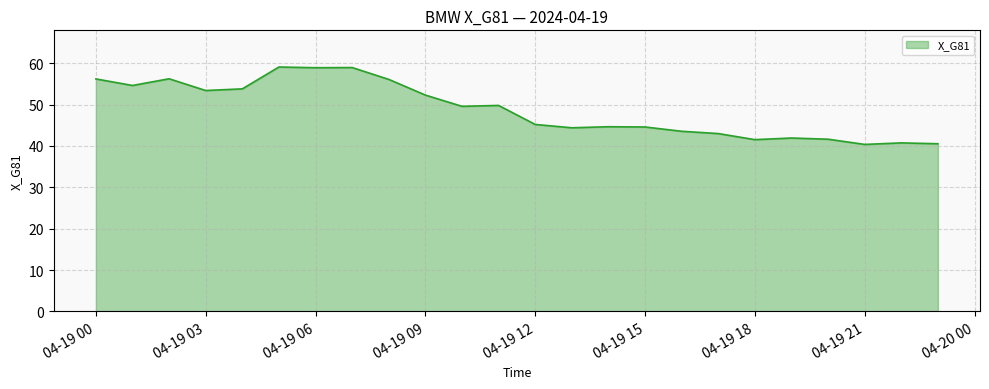

What is the difference between the maximum and minimum values?

18.7